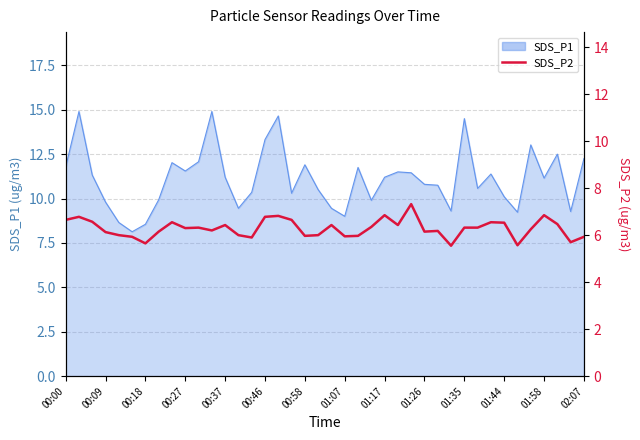

How many interior local valleys (lower than both neighbors) does the data have?

11